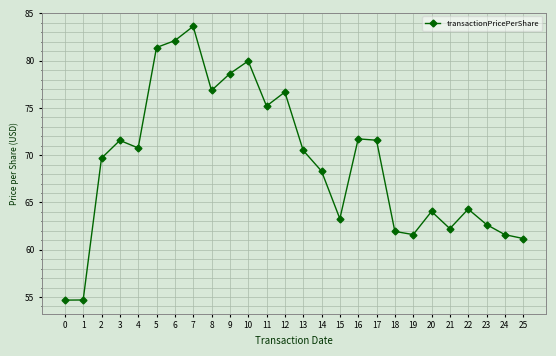

What is the difference between the second highest and second lowest values?

27.4